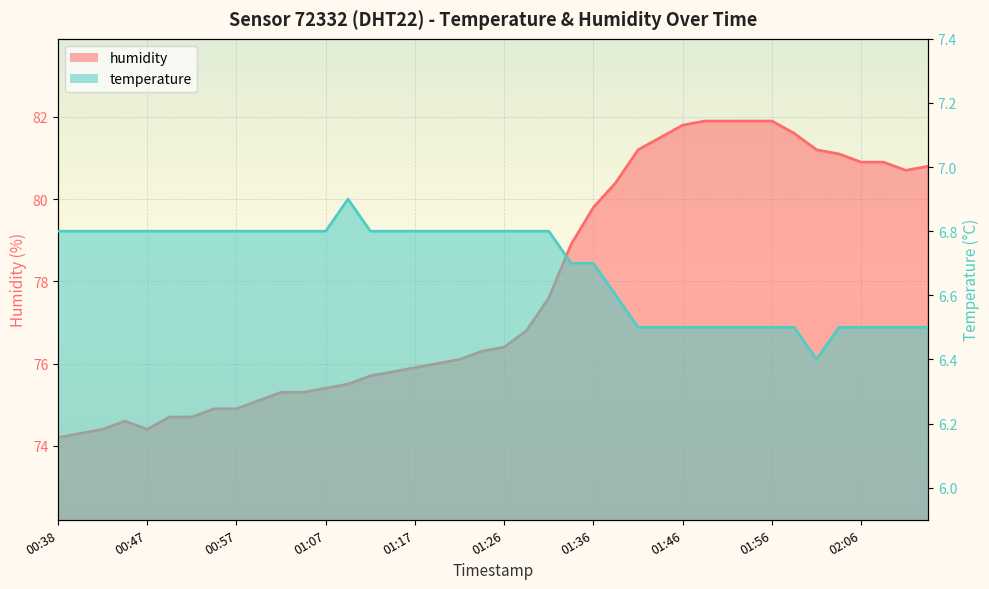

At how many categories does at least one series exceed 23?

40